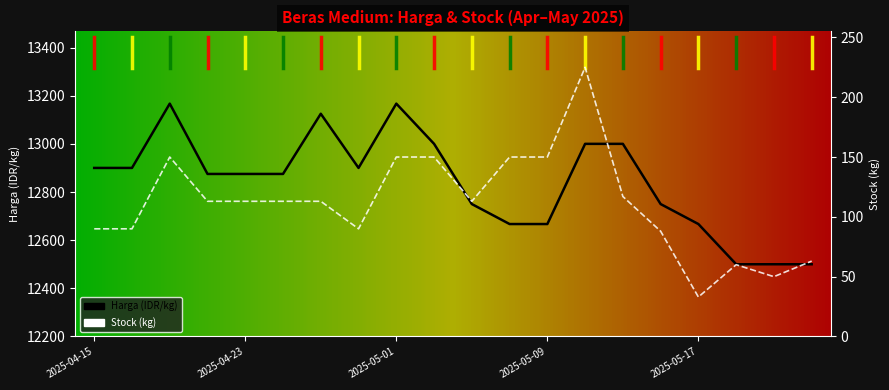

Reading left to right, transcribe all the data shown in this chart.

Harga: 12900	12900	13167	12875	12875	12875	13125	12900	13167	13000	12750	12667	12667	13000	13000	12750	12667	12500	12500	12500
Stock: 90	90	150	113	113	113	113	90	150	150	113	150	150	225	117	88	33	60	50	63